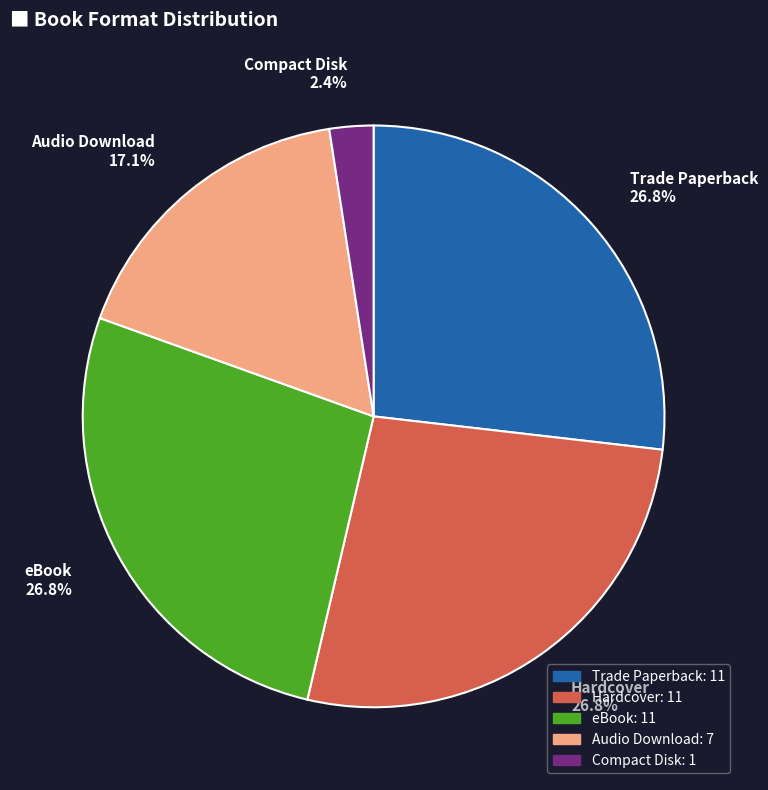

To the nearest percent, what is the difference between the largest and smallest slice percentages?

24%